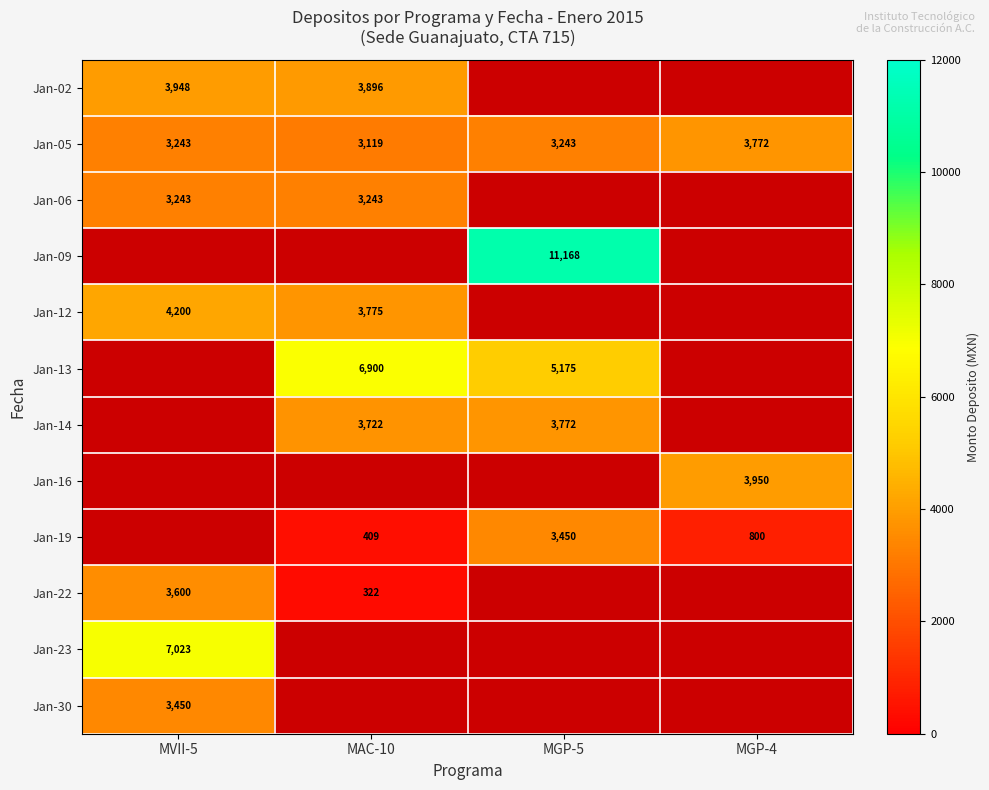

Count the number of data series in this chart.

12